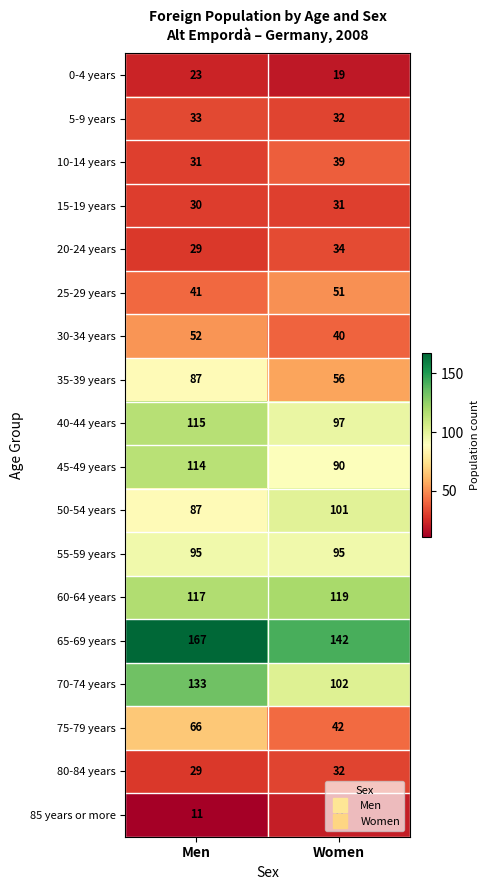

What is the greatest value displayed?

167